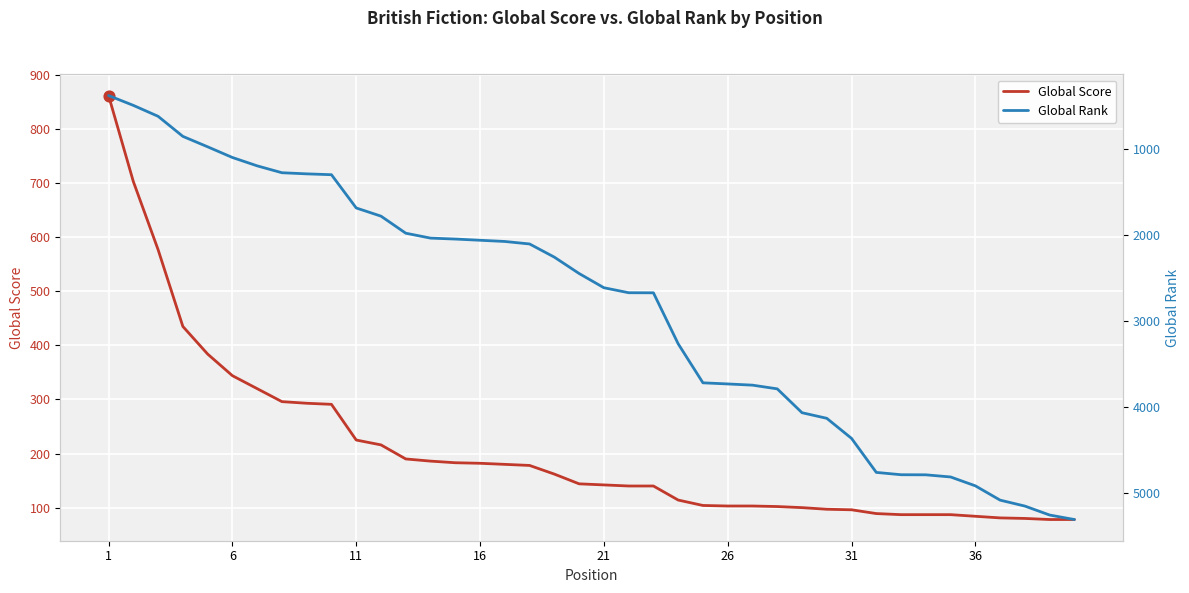

What are all the series names shown in the legend?

Global Score, Global Rank